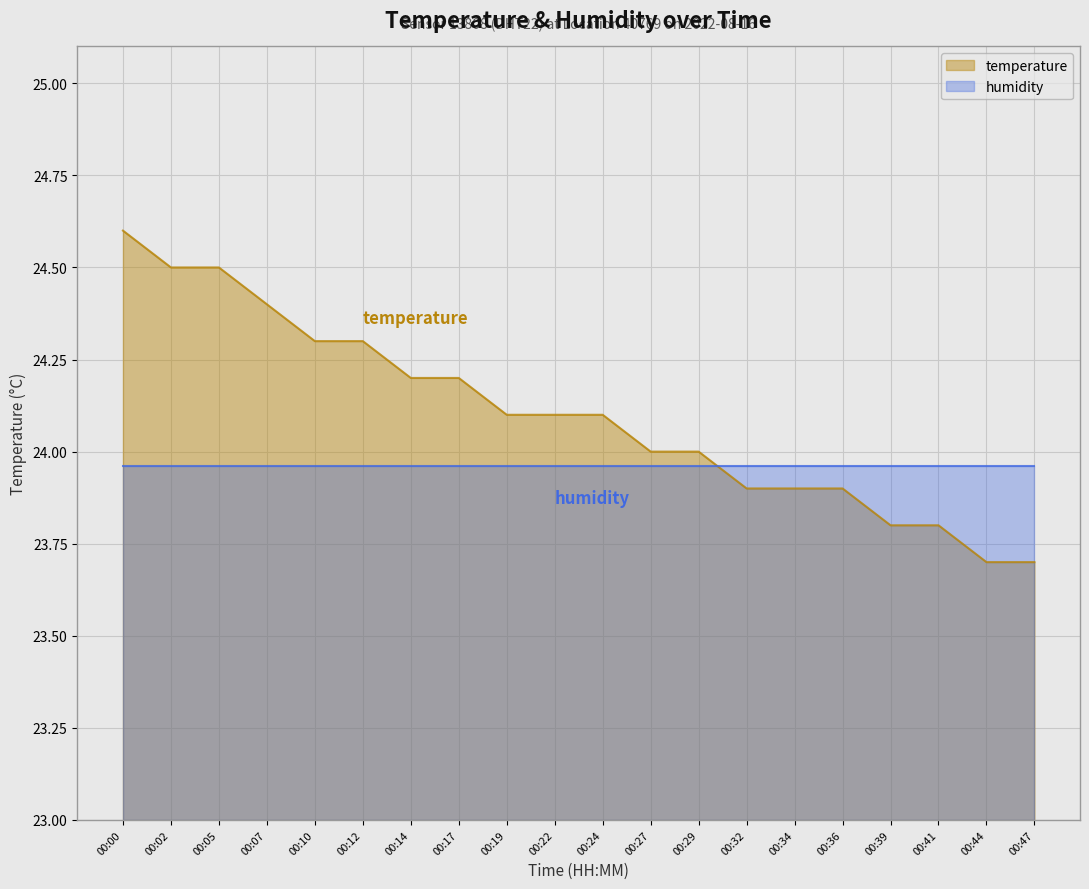

What is the difference between the values at 00:17 and 00:19?

0.1